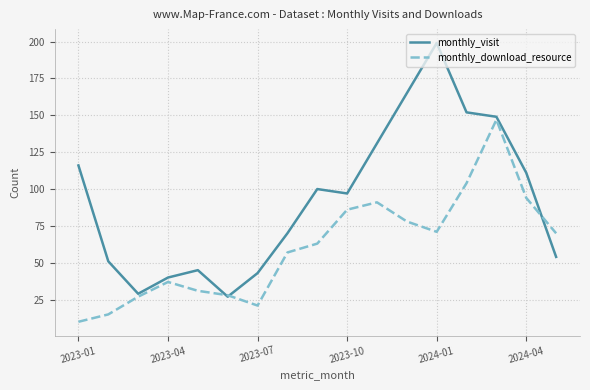

Which series has the widest spread of values?

monthly_visit